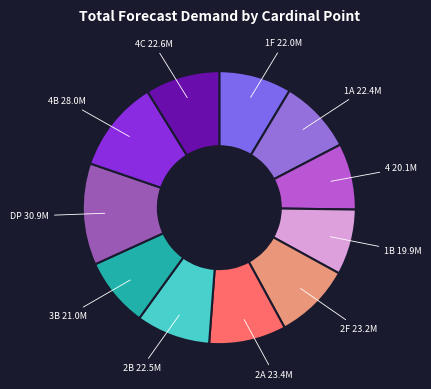

How many segments does this pie chart have?

11